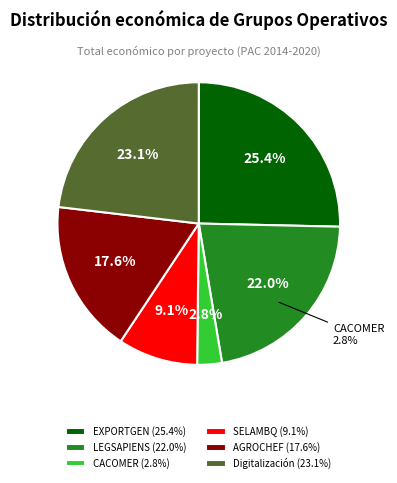

What percentage is the LEGSAPIENS slice, to the nearest percent?

22%